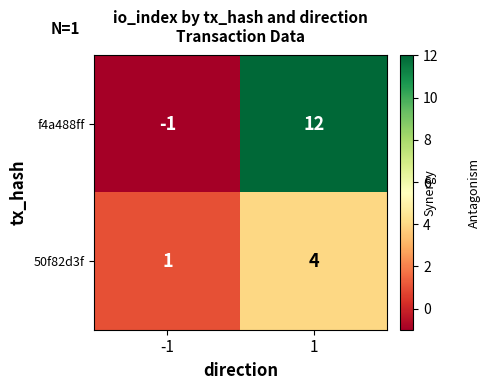

At how many categories does at least one series exceed 10?

1